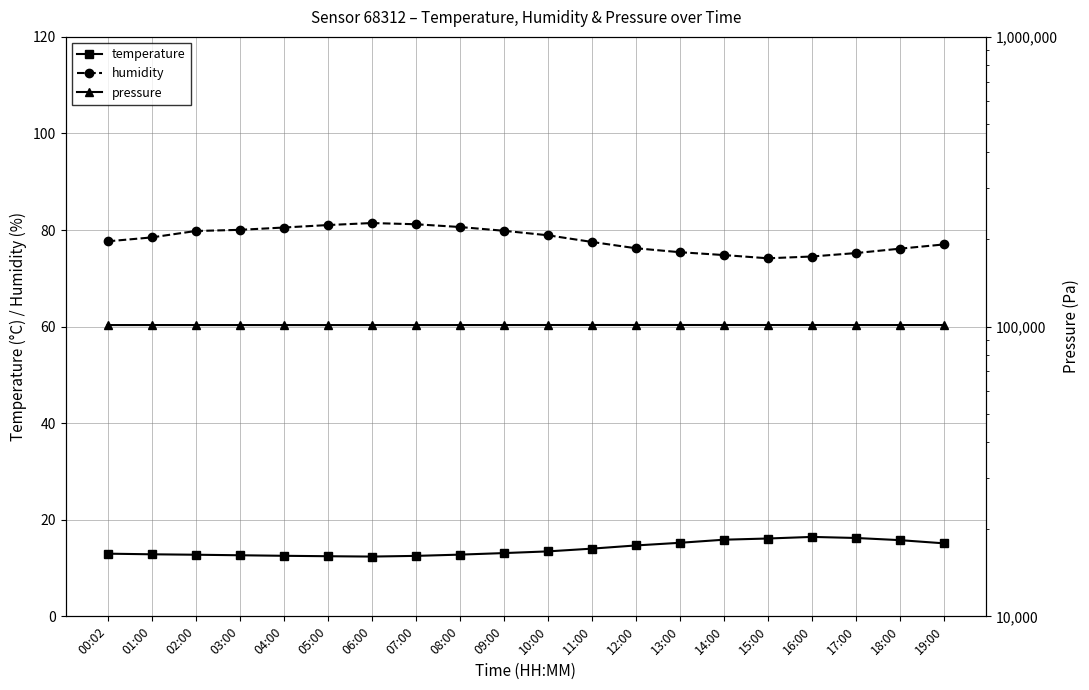

Where is pressure nearest to the value 101257?

02:00